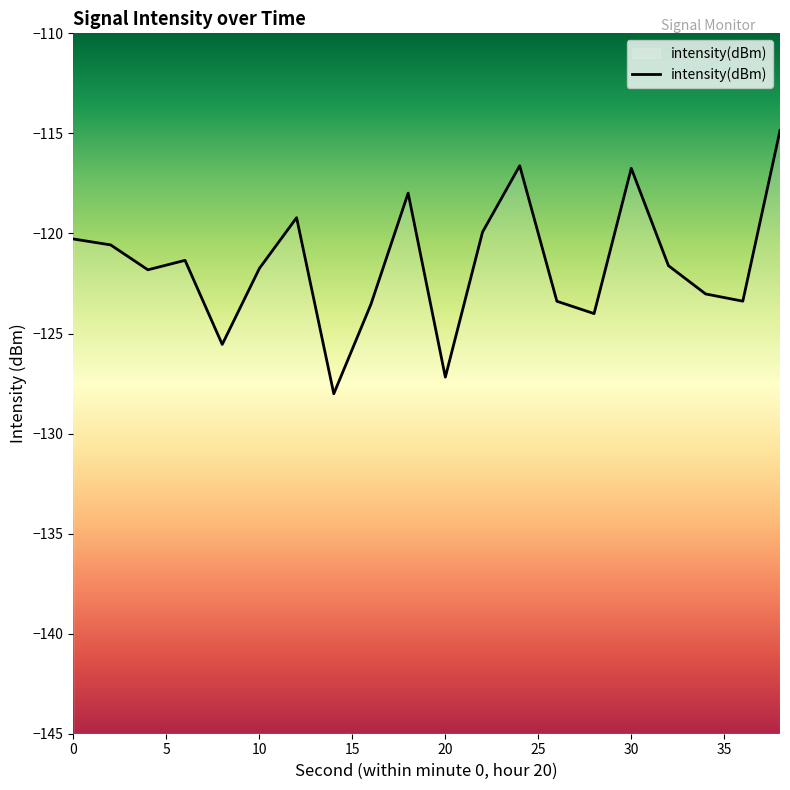

What is the greatest value displayed?

-114.9